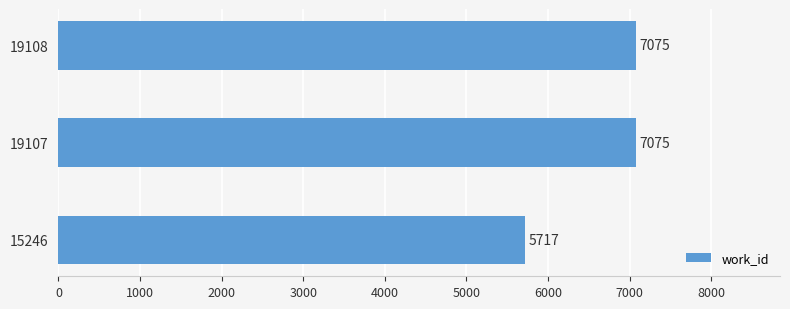

What is the difference between the values at 15246 and 19107?

1358